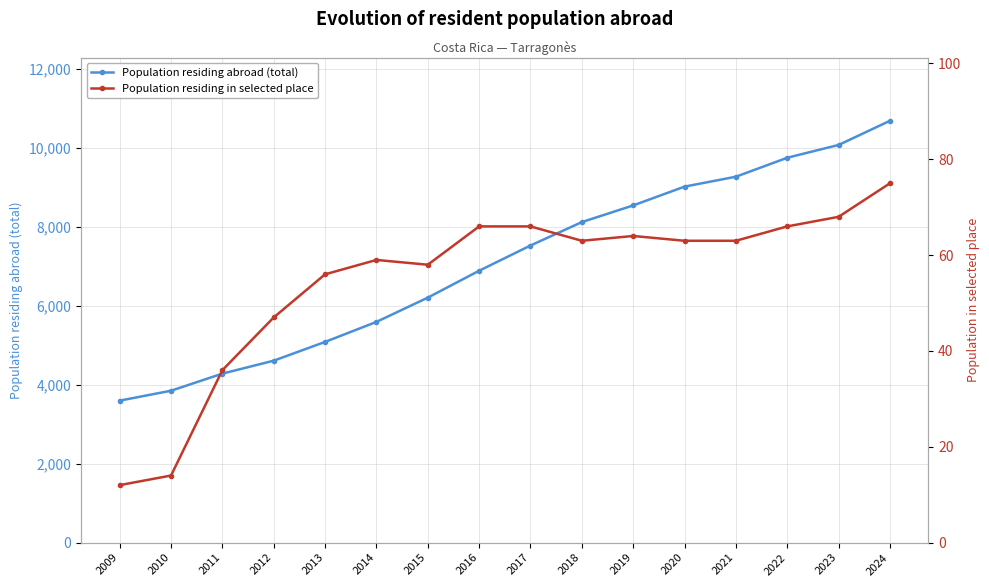

What is the highest value of the Population residing abroad (total) series?

10681